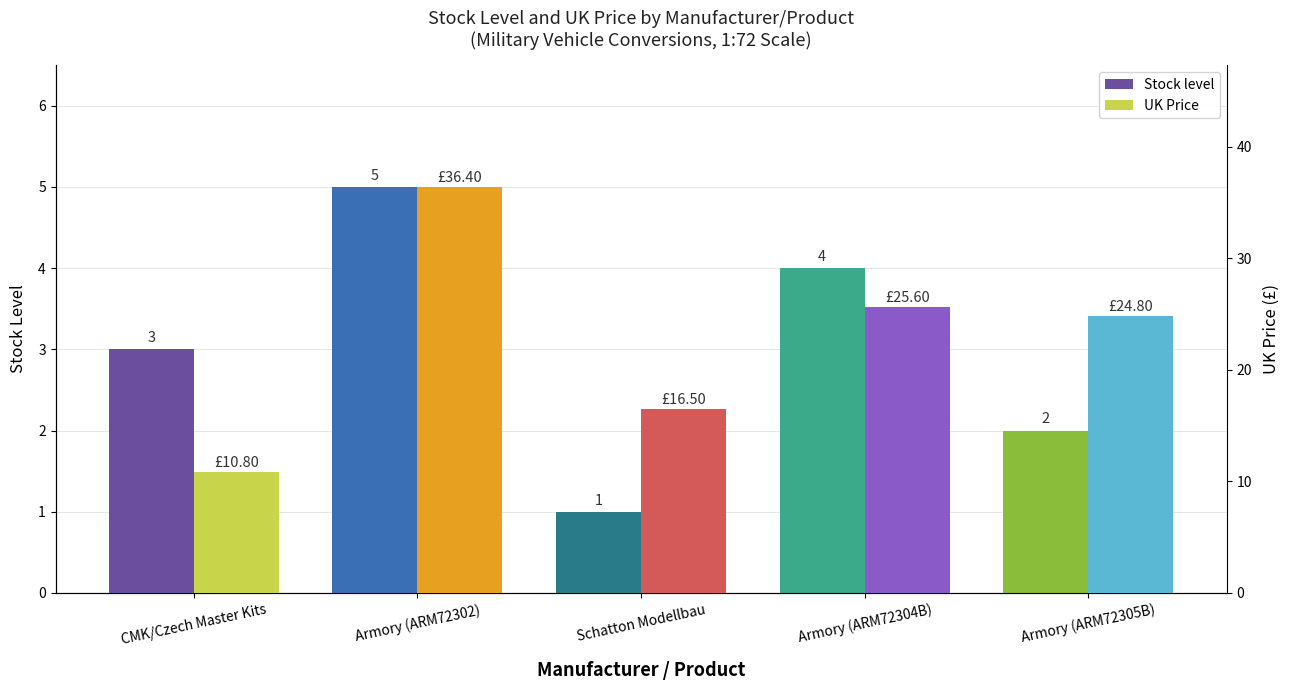

Reading left to right, extract all data points from this chart.

Stock level: CMK/Czech Master Kits=3.0	Armory (ARM72302)=5.0	Schatton Modellbau=1.0	Armory (ARM72304B)=4.0	Armory (ARM72305B)=2.0
UK Price: CMK/Czech Master Kits=10.8	Armory (ARM72302)=36.4	Schatton Modellbau=16.5	Armory (ARM72304B)=25.6	Armory (ARM72305B)=24.8